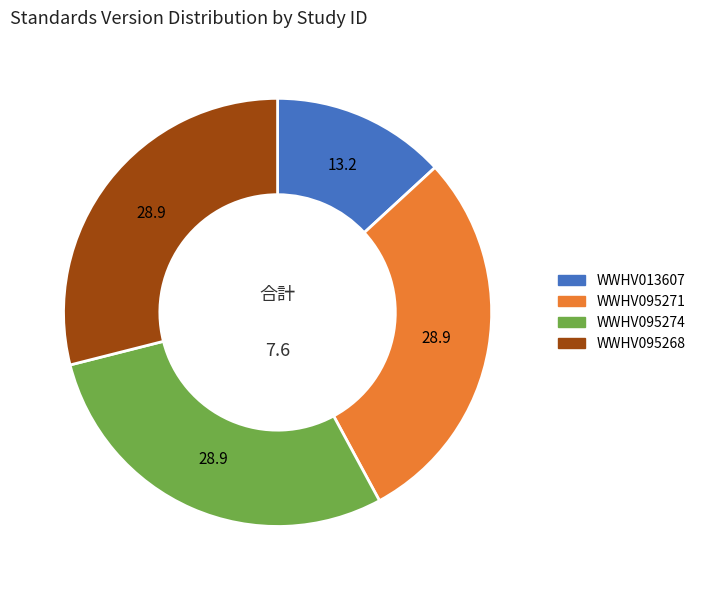

How many slices are in this pie chart?

4